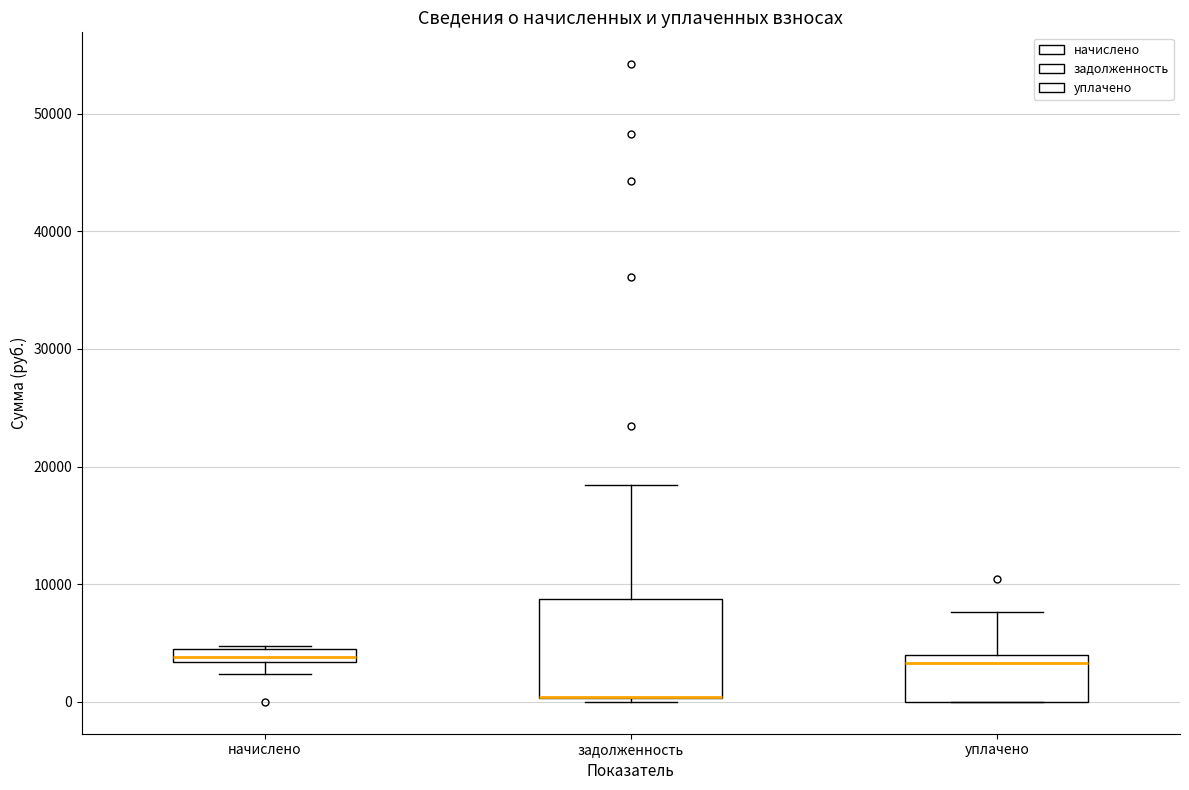

Comparing the boxes themselves (not the whiskers), which one is the tallest?

задолженность